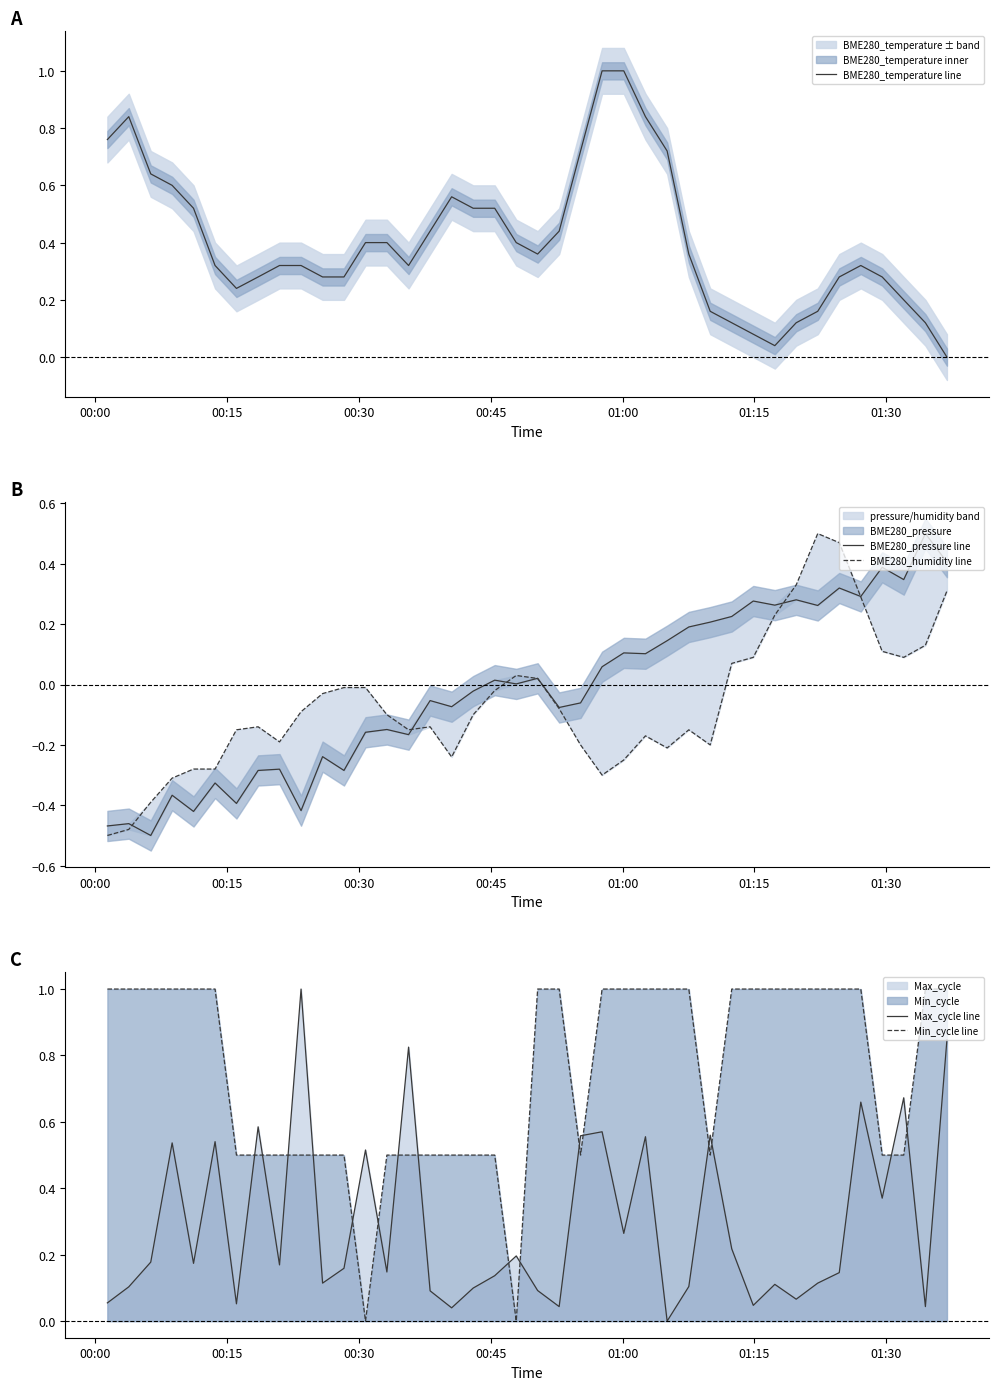

True or false: Min_cycle line and Max_cycle line cross at least once.

True